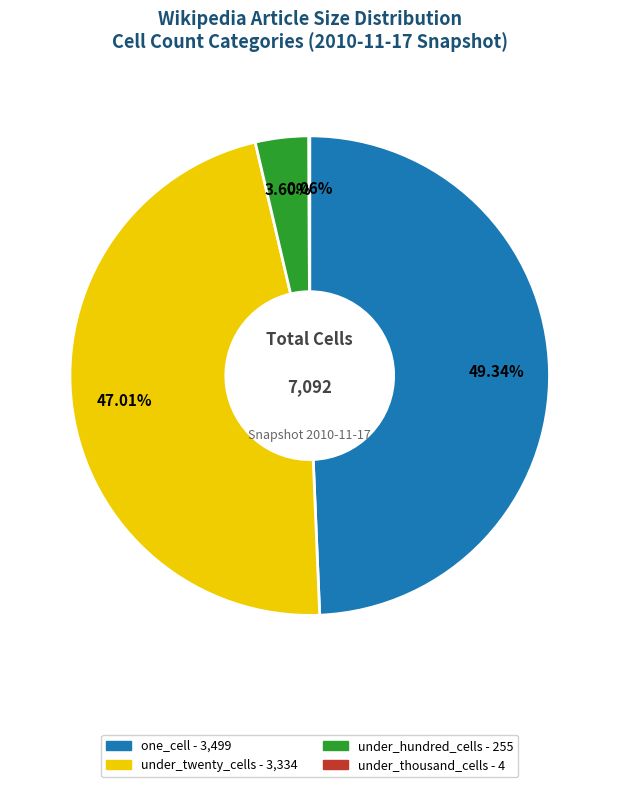

Does any single category account for the majority?

No